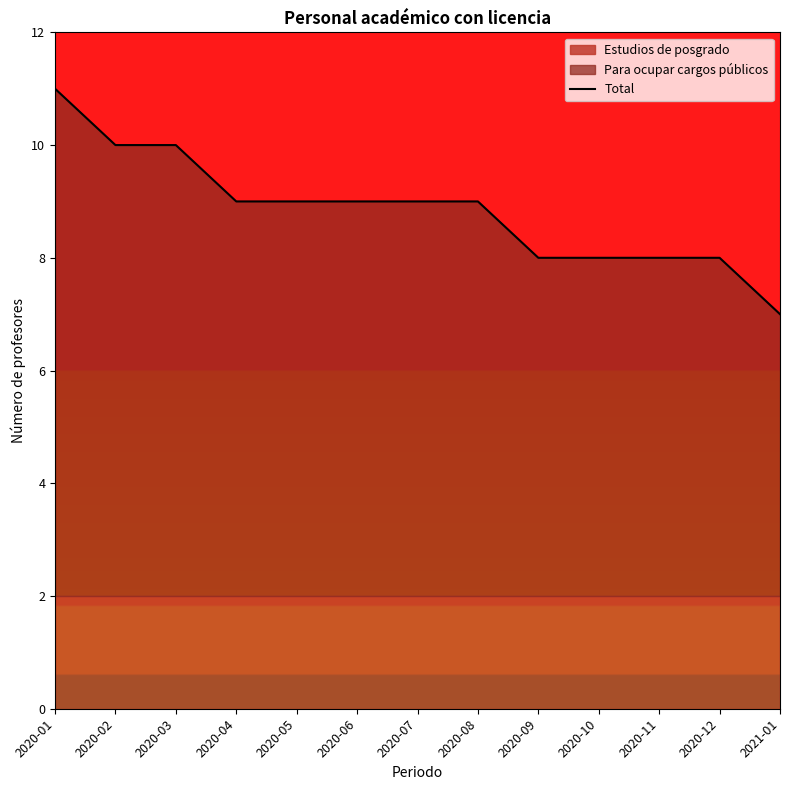

What is the average value?

9